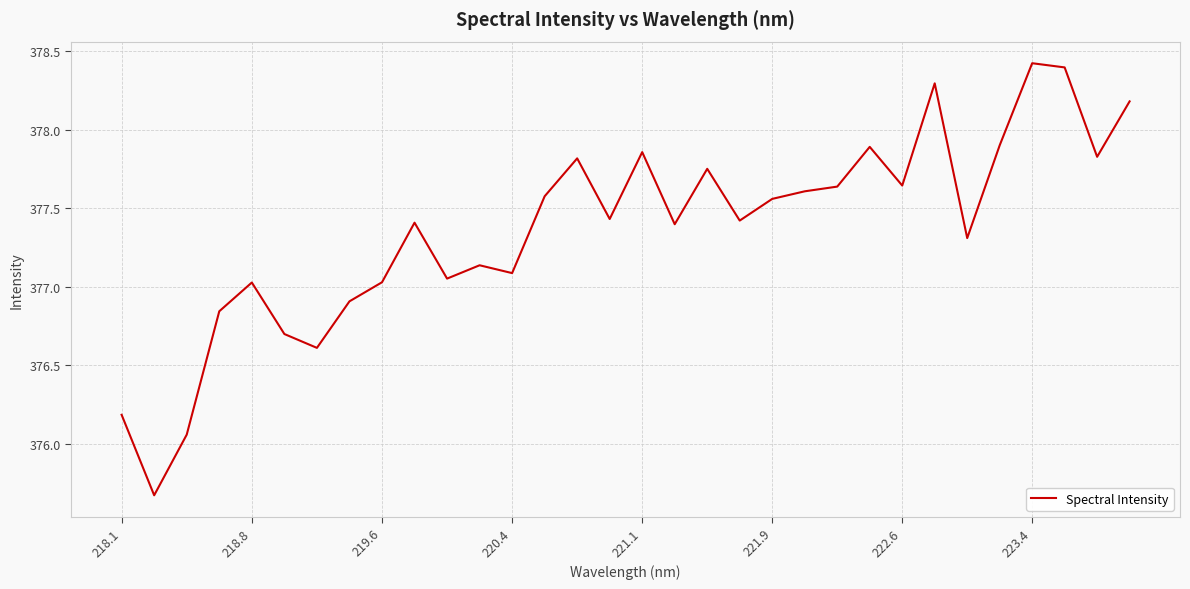

Is this an area chart (filled region under the line)?

No